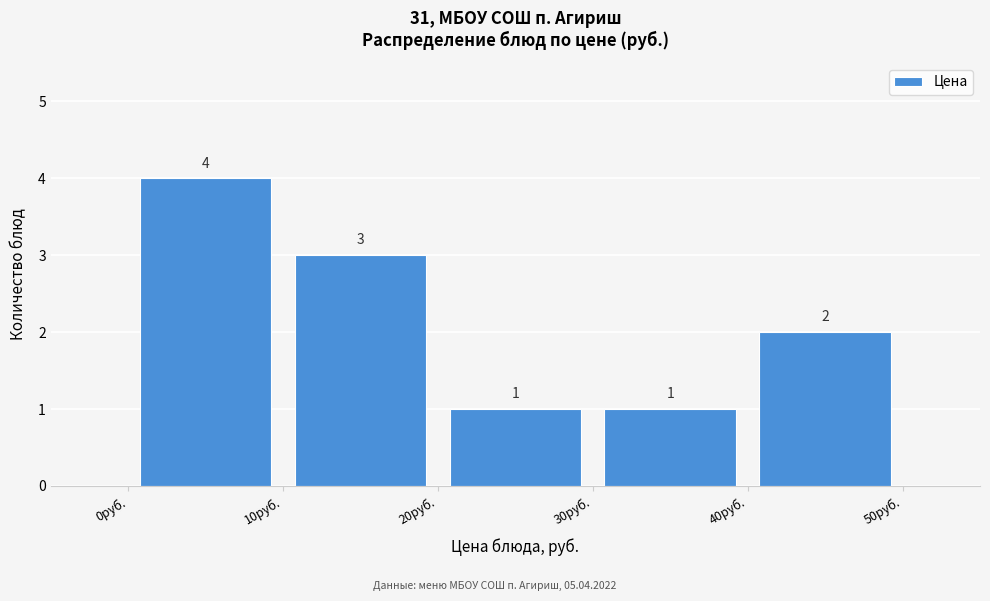

How tall is the bar that spans 20 to 30 on the x-axis?

1